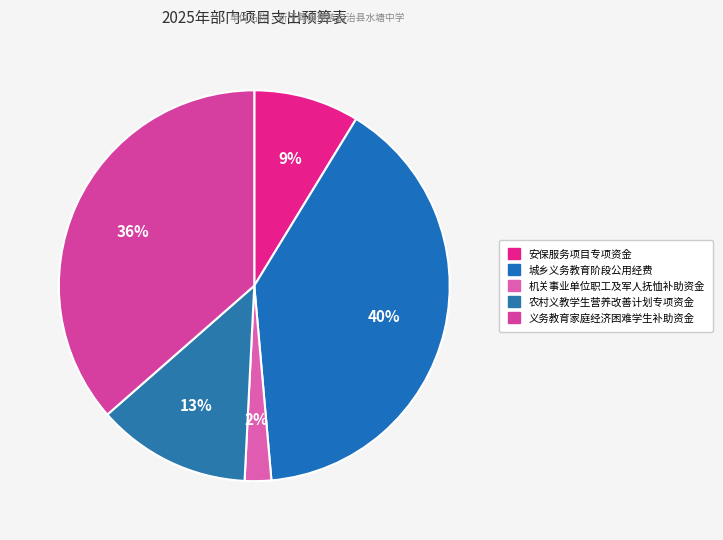

Combined, what portion of the pie is 城乡义务教育阶段公用经费 and 安保服务项目专项资金?

48.6%